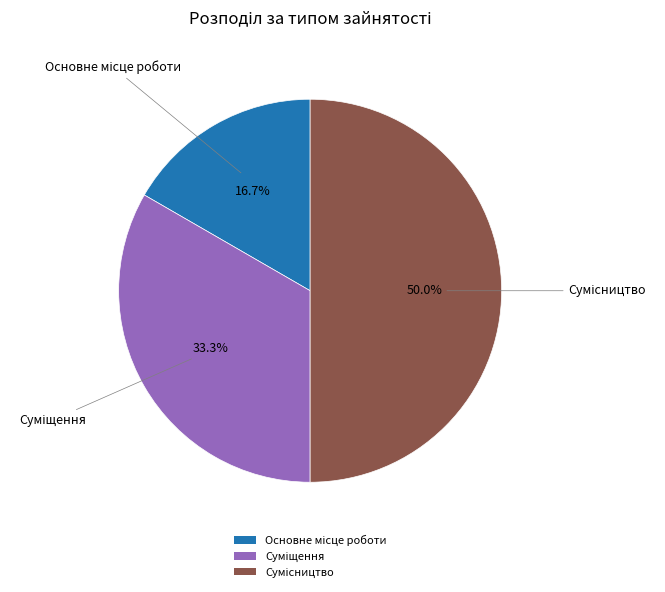

Count the number of slices in the pie.

3